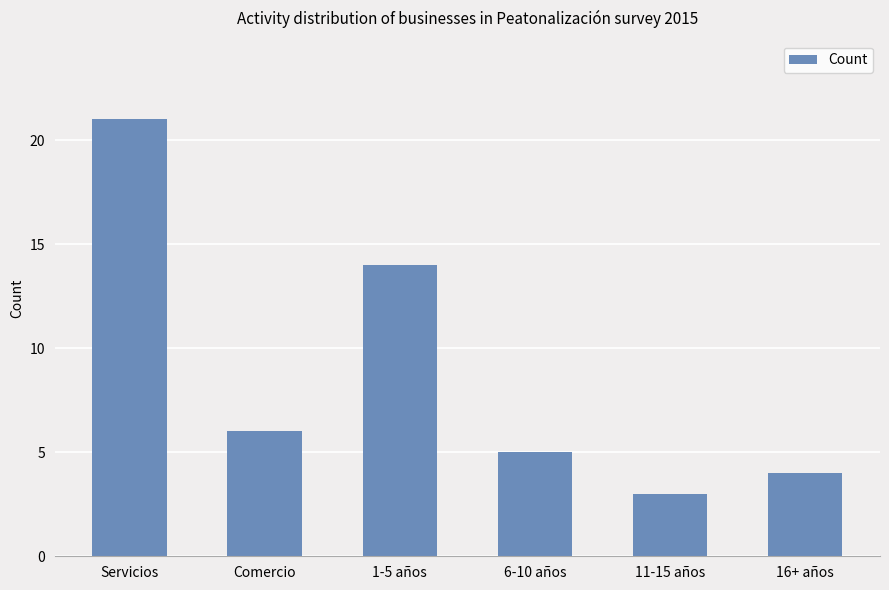

What position from the left is 6-10 años?

4